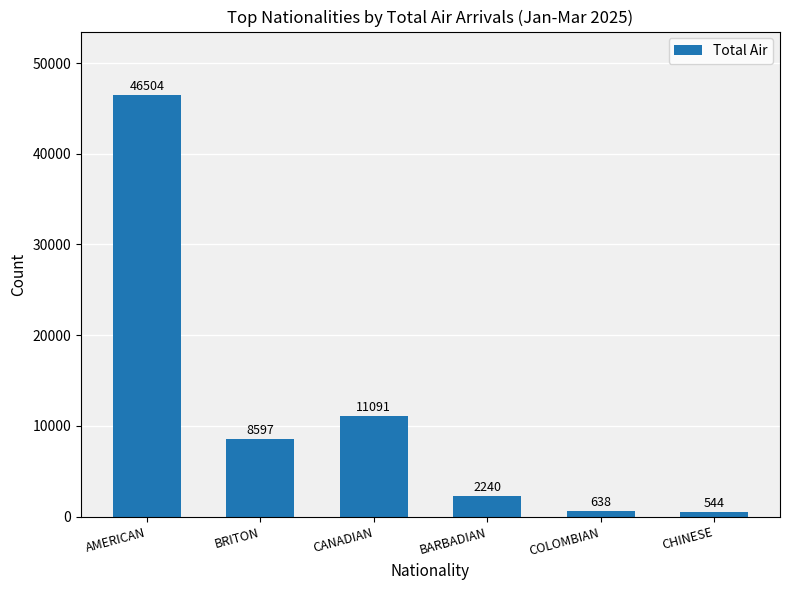

What is the difference between the values at BARBADIAN and CANADIAN?

8851